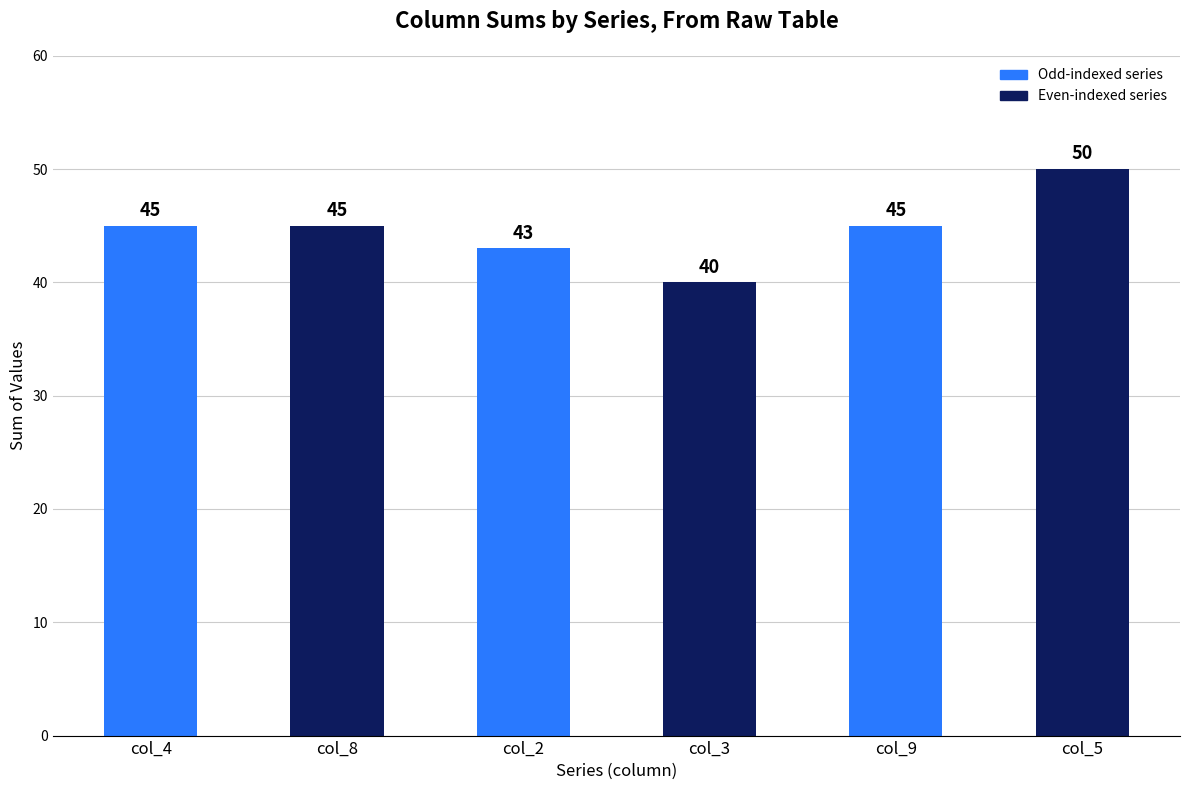

What is the value of the 5th bar from the left?

45